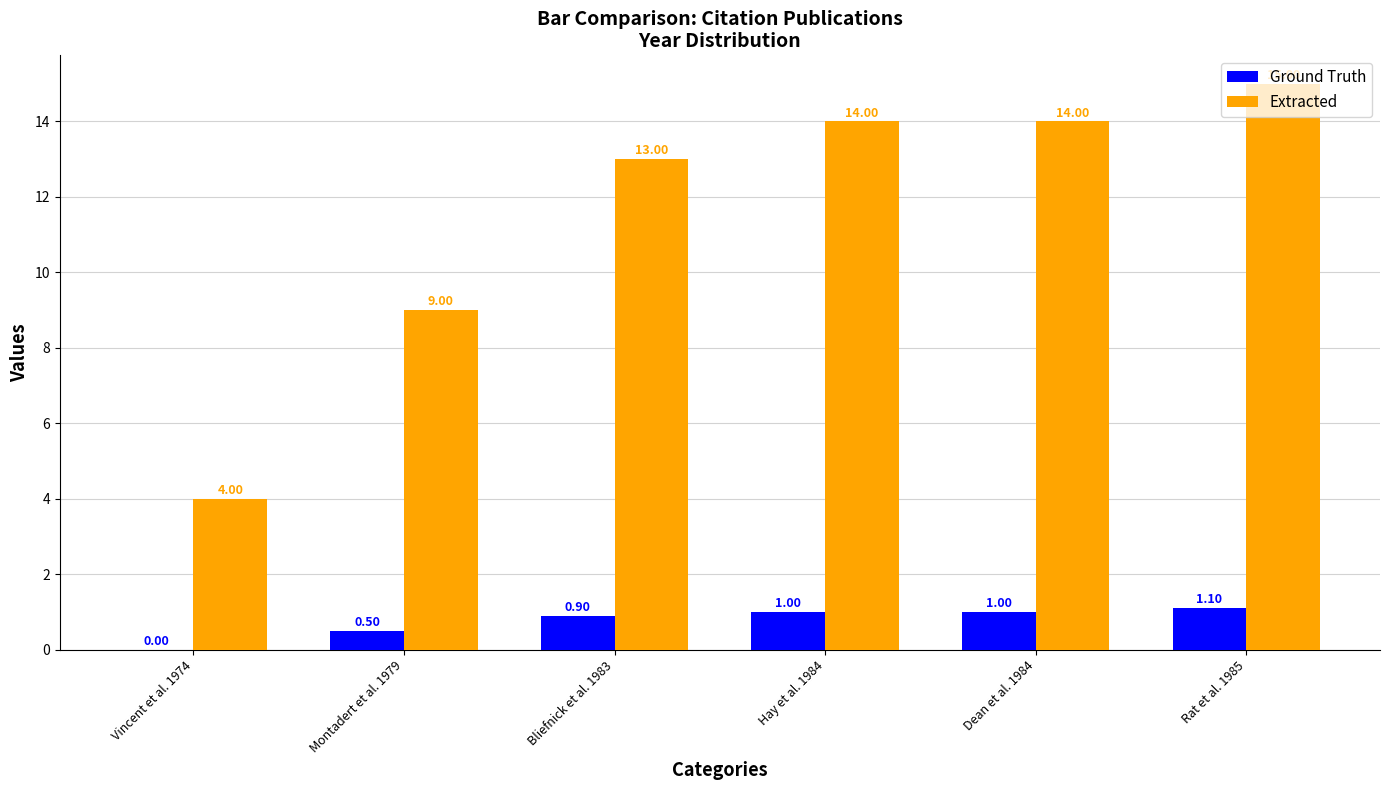

Is it true that Ground Truth equals 1.1 at Rat et al. 1985?

True